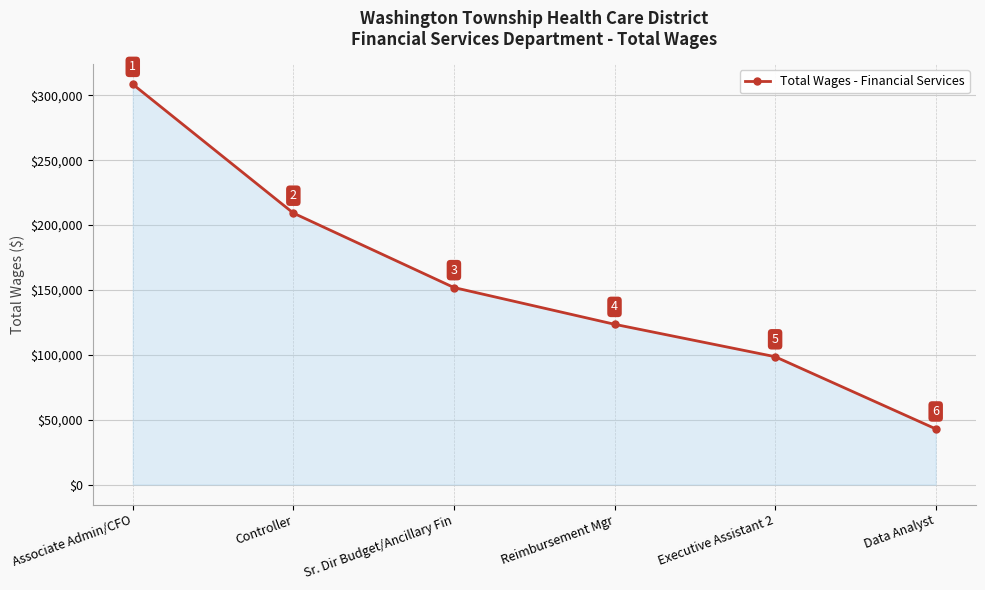

What is the sum of all values?

934850